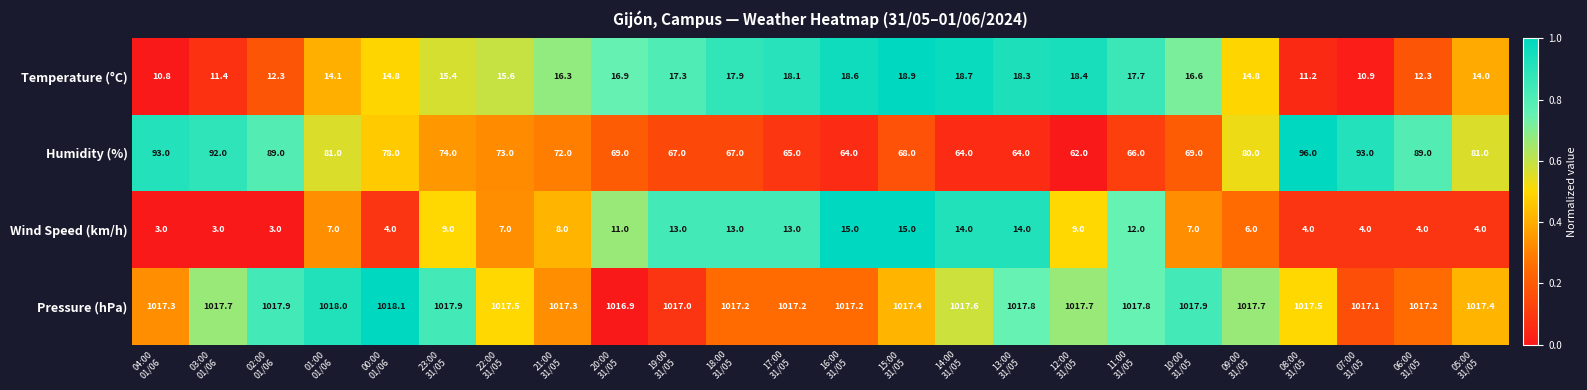

Which series has the widest spread of values?

Humidity (%)